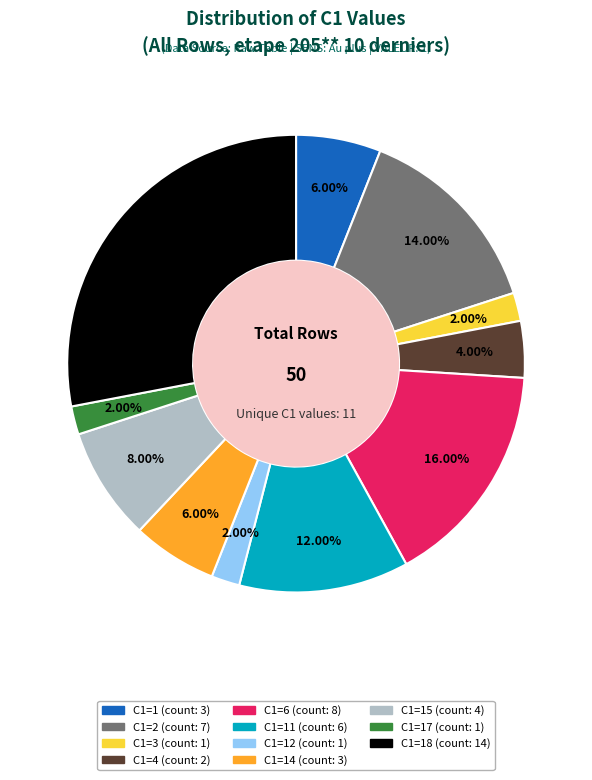

Is there any slice that represents more than half of the pie?

No